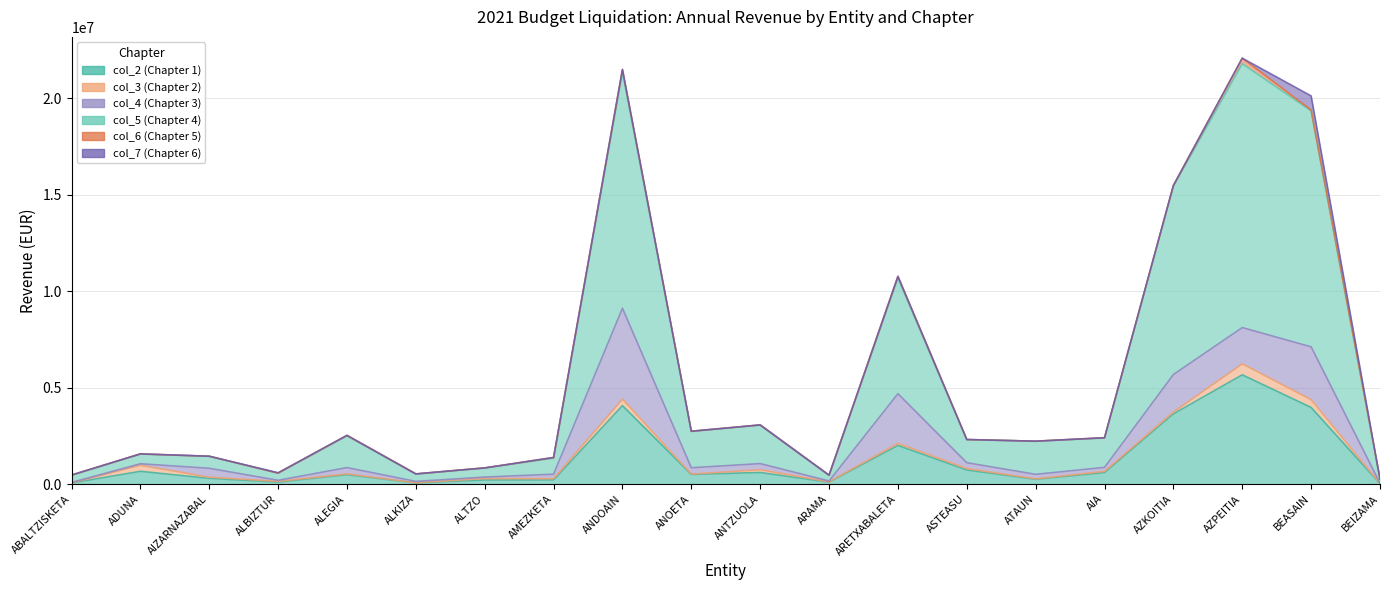

At which label does col_7 (Chapter 6) reach its peak?

BEASAIN